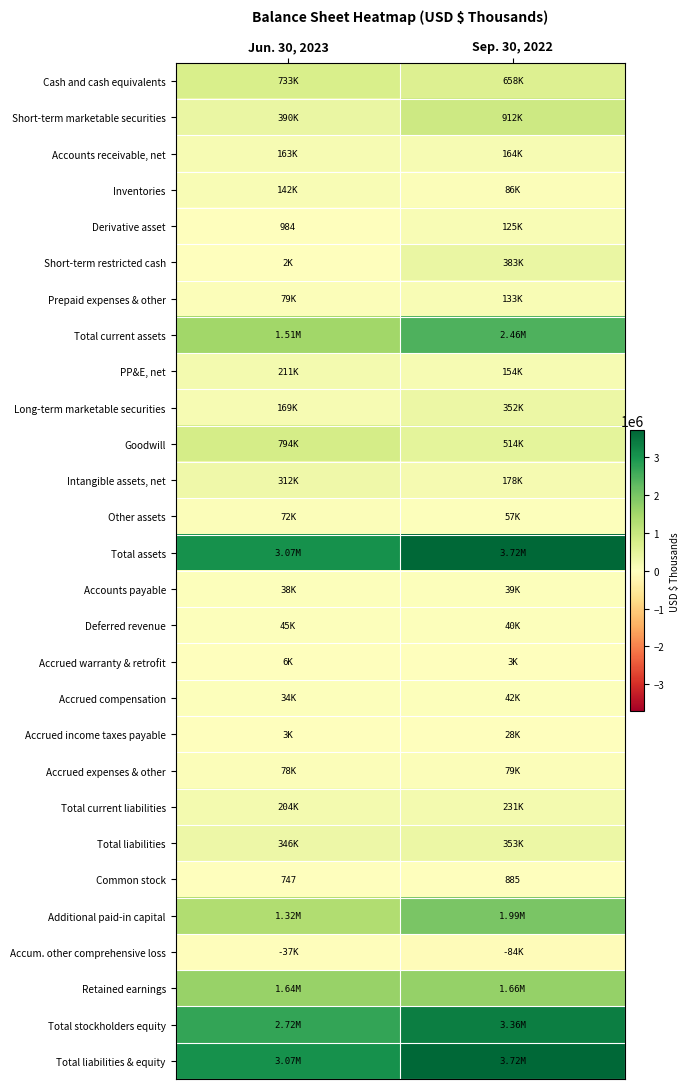

What is the spread (max minus min) of values at Jun. 30, 2023?

3106561